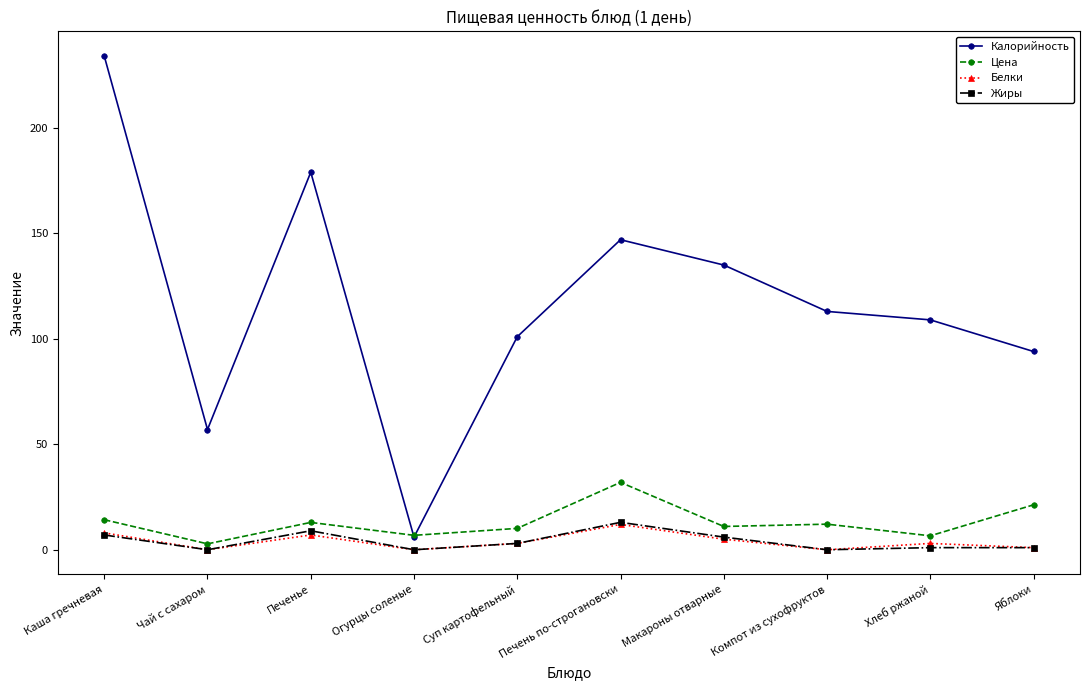

Which label corresponds to the largest value in the chart?

Каша гречневая